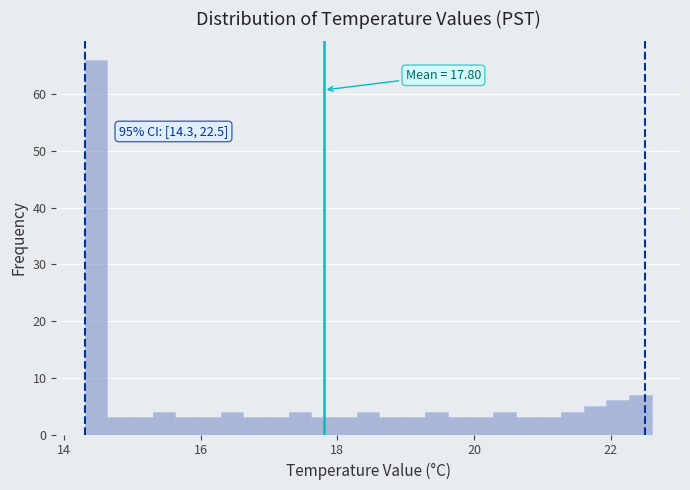

Read against the x-axis, roughly where is the centre of the tallest bar?

14.4